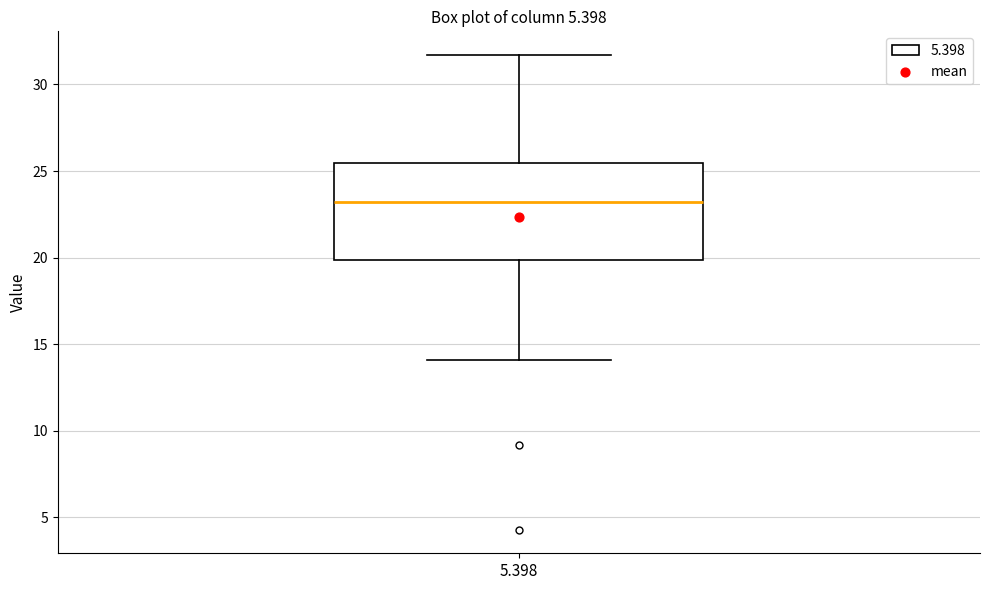

Read this box plot against the y-axis: the position of the median line, the range covered by the box, and the ends of both whiskers. The values are not printed on the chart, so give them approximately, as read against the axis.

median 23.0, box 20.0 to 25.5, whiskers 14.0 to 31.5